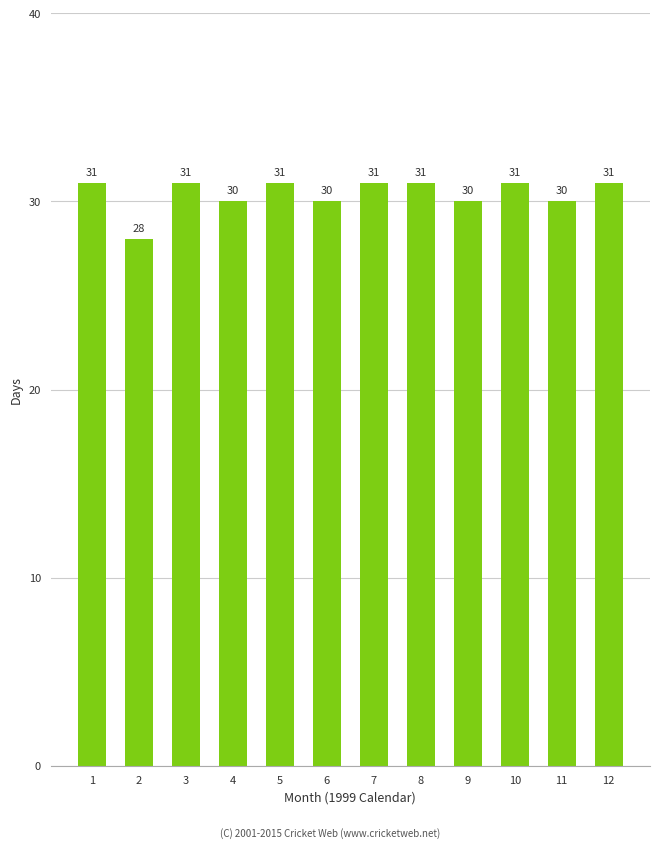

Read the value at 12.

31